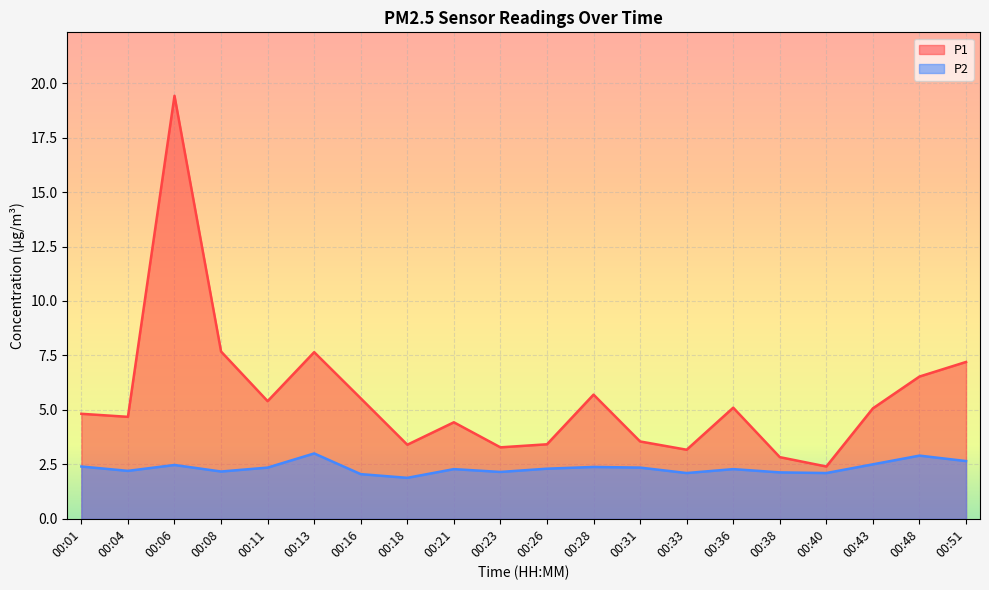

Which has a higher value, 00:26 or 00:11?

00:11